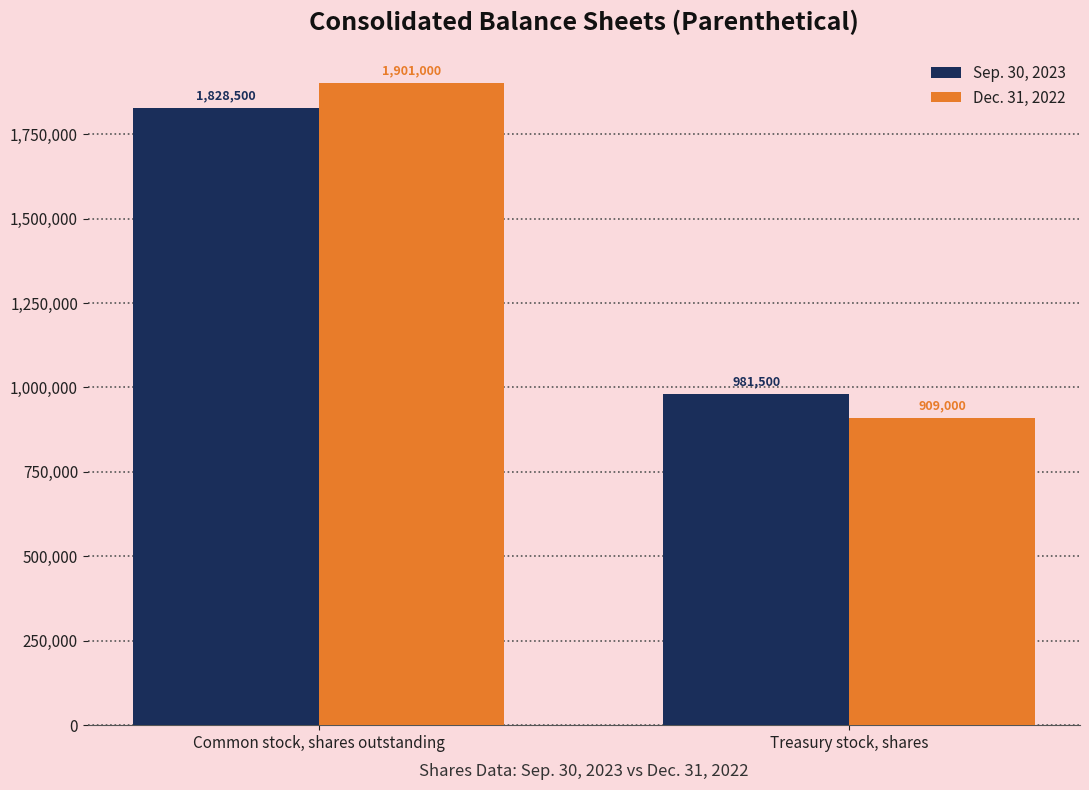

What is the total value across all series at Treasury stock, shares?

1890500